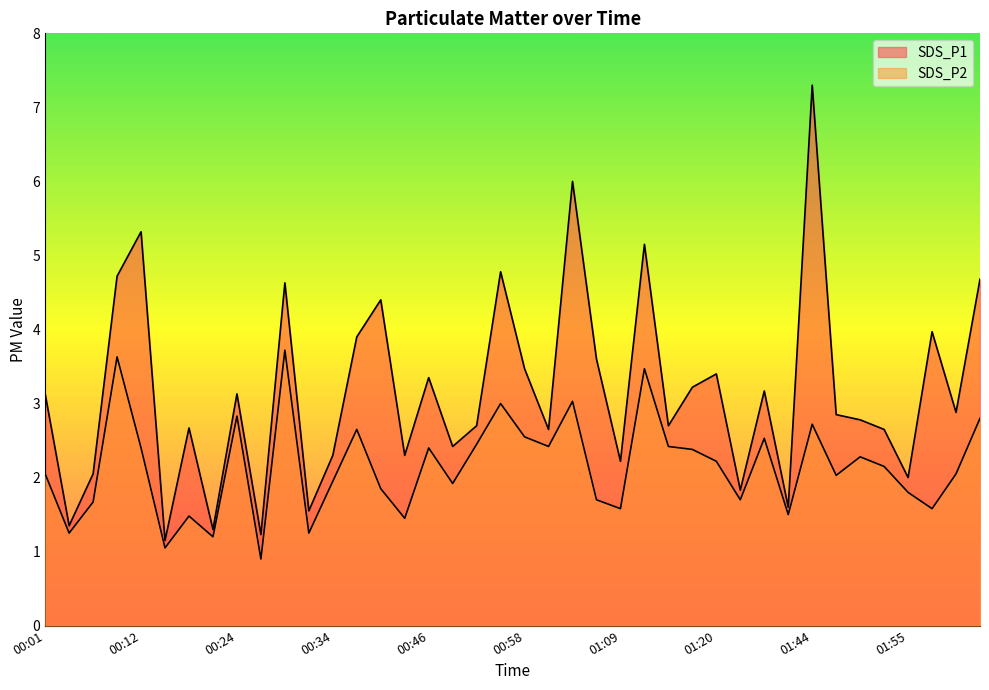

Reading right to left, list all the values displayed in this chart.

SDS_P1: 4.7	2.9	4.0	2.0	2.6	2.8	2.9	7.3	1.6	3.2	1.8	3.4	3.2	2.7	5.2	2.2	3.6	6.0	2.6	3.5	4.8	2.7	2.4	3.4	2.3	4.4	3.9	2.3	1.6	4.6	1.2	3.1	1.3	2.7	1.1	5.3	4.7	2.0	1.4	3.1
SDS_P2: 2.8	2.0	1.6	1.8	2.1	2.3	2.0	2.7	1.5	2.5	1.7	2.2	2.4	2.4	3.5	1.6	1.7	3.0	2.4	2.5	3.0	2.5	1.9	2.4	1.4	1.9	2.6	1.9	1.2	3.7	0.9	2.8	1.2	1.5	1.1	2.4	3.6	1.7	1.2	2.0